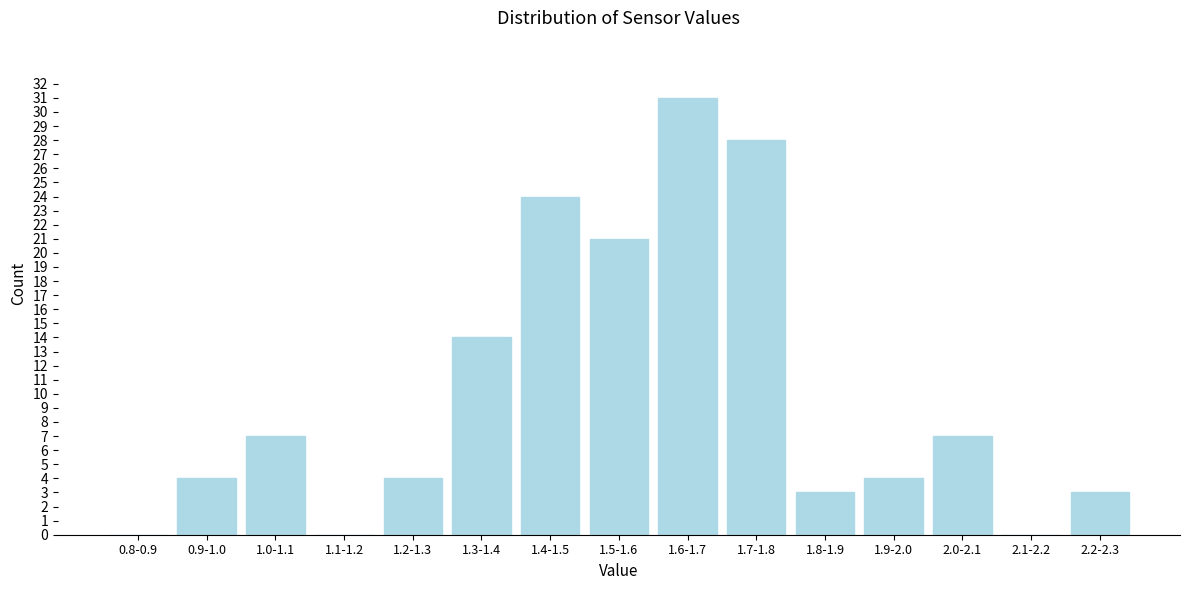

Reading left to right, list all the values displayed in this chart.

0.8-0.9=0	0.9-1.0=4	1.0-1.1=7	1.1-1.2=0	1.2-1.3=4	1.3-1.4=14	1.4-1.5=24	1.5-1.6=21	1.6-1.7=31	1.7-1.8=28	1.8-1.9=3	1.9-2.0=4	2.0-2.1=7	2.1-2.2=0	2.2-2.3=3